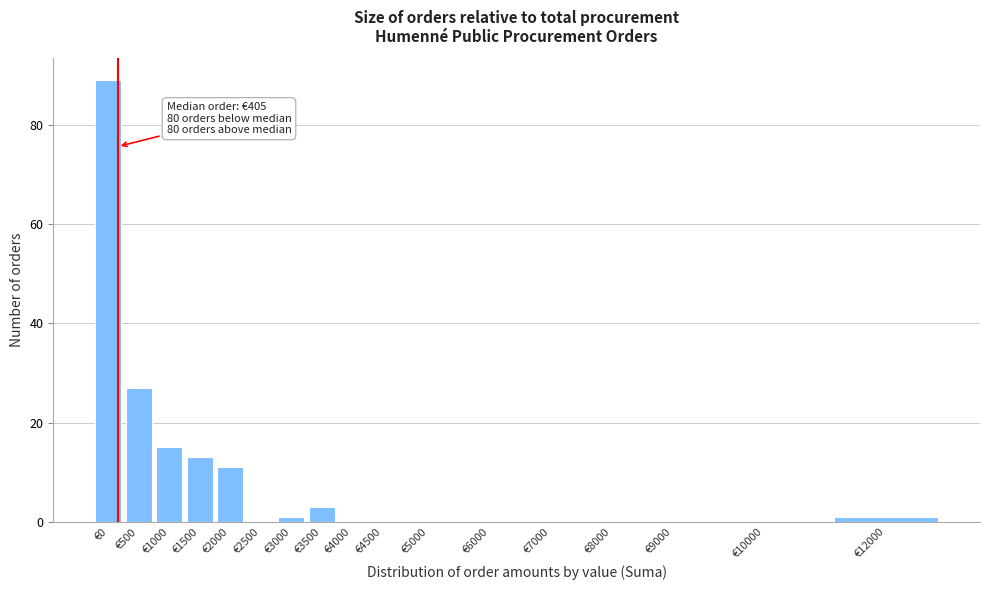

Reading left to right, extract all data points from this chart.

€0=89	€500=27	€1000=15	€1500=13	€2000=11	€2500=0	€3000=1	€3500=3	€4000=0	€4500=0	€5000=0	€6000=0	€7000=0	€8000=0	€9000=0	€10000=0	€12000=1